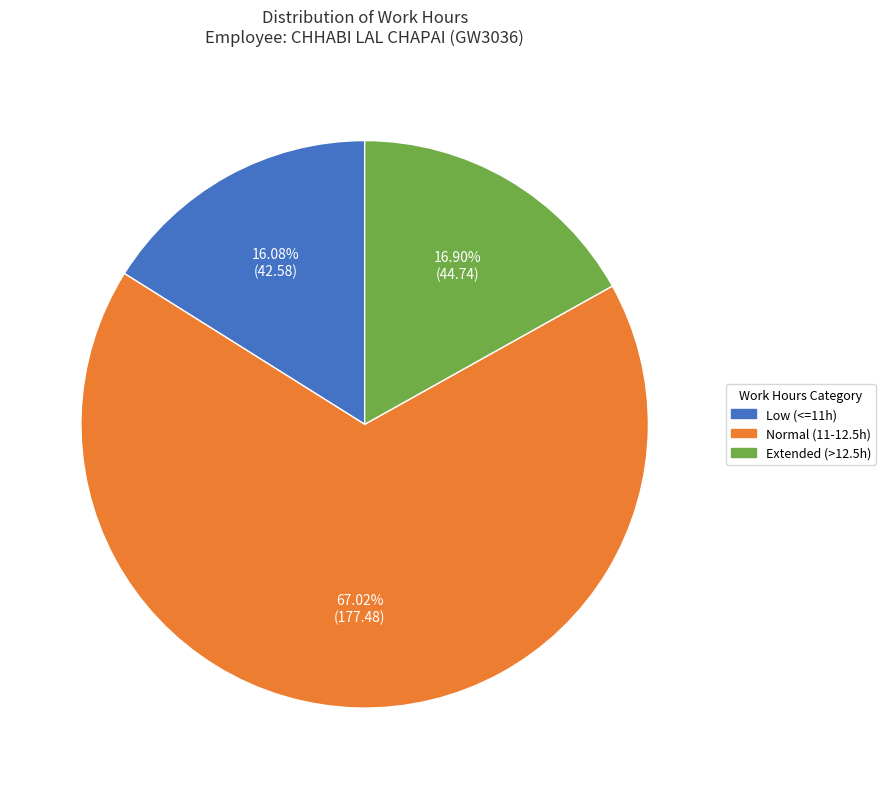

Combined, do Normal (11-12.5h) and Extended (>12.5h) account for over 50%?

Yes